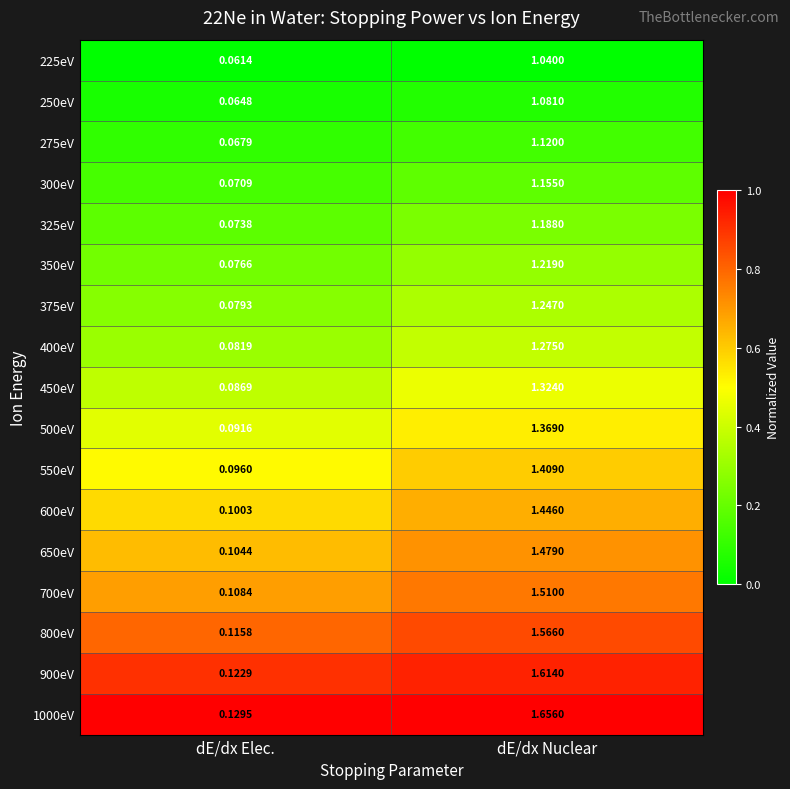

Which category has the highest value across all series?

dE/dx Nuclear